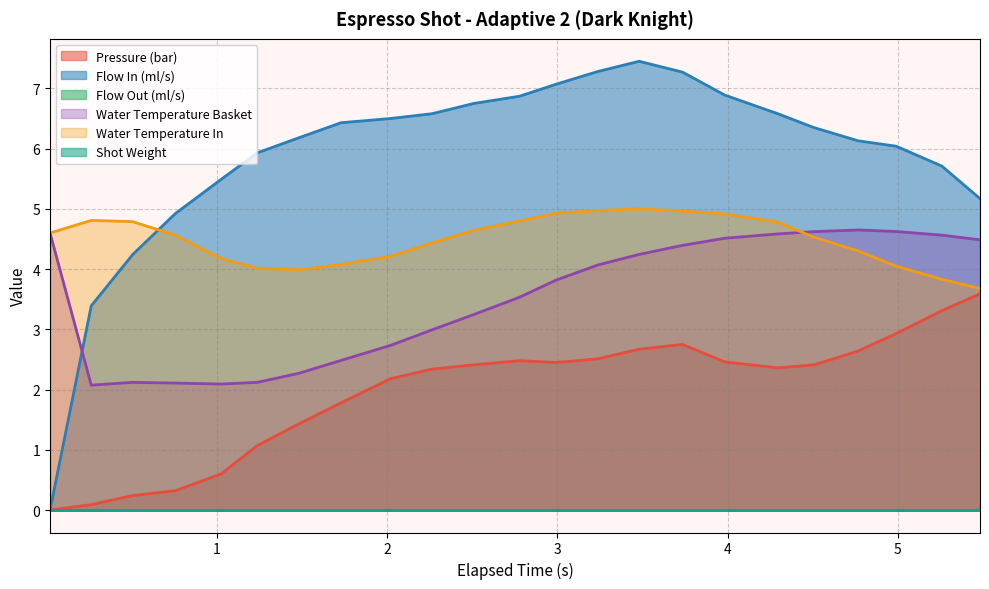

True or false: water_temperature_basket and flow_in intersect in this chart.

True